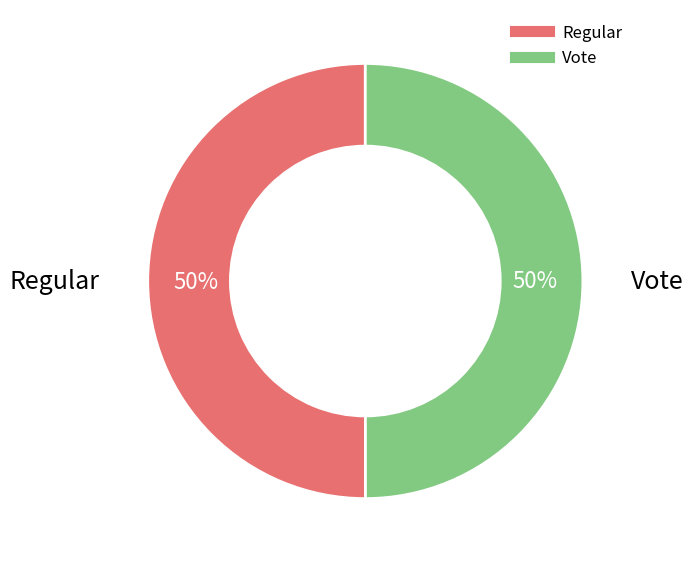

Do Vote and Regular together represent more than half of the pie?

Yes